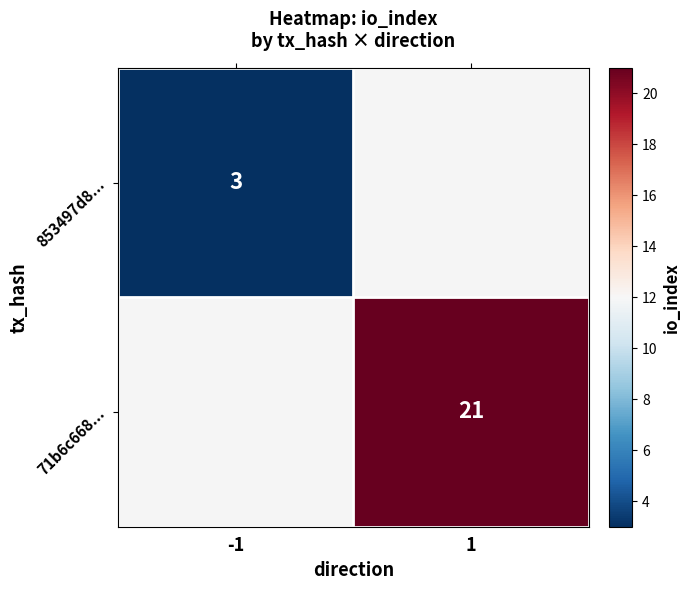

True or false: 853497d8... has a value of 1 at -1.

False